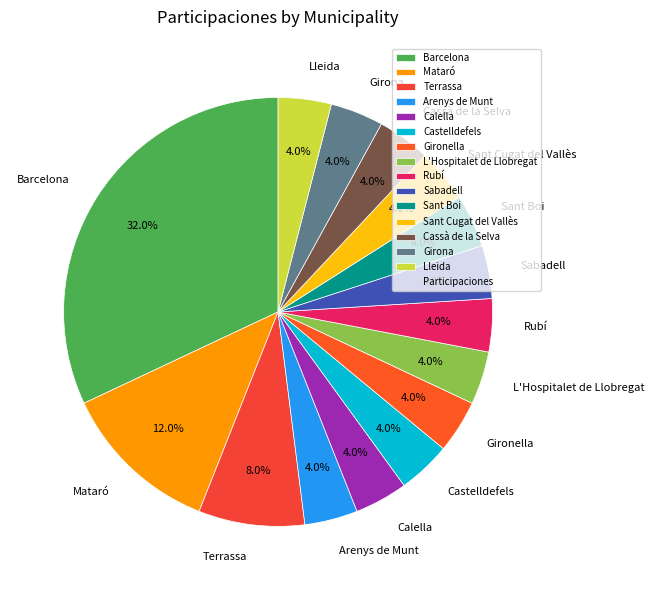

True or false: Girona accounts for 4% of the total.

True